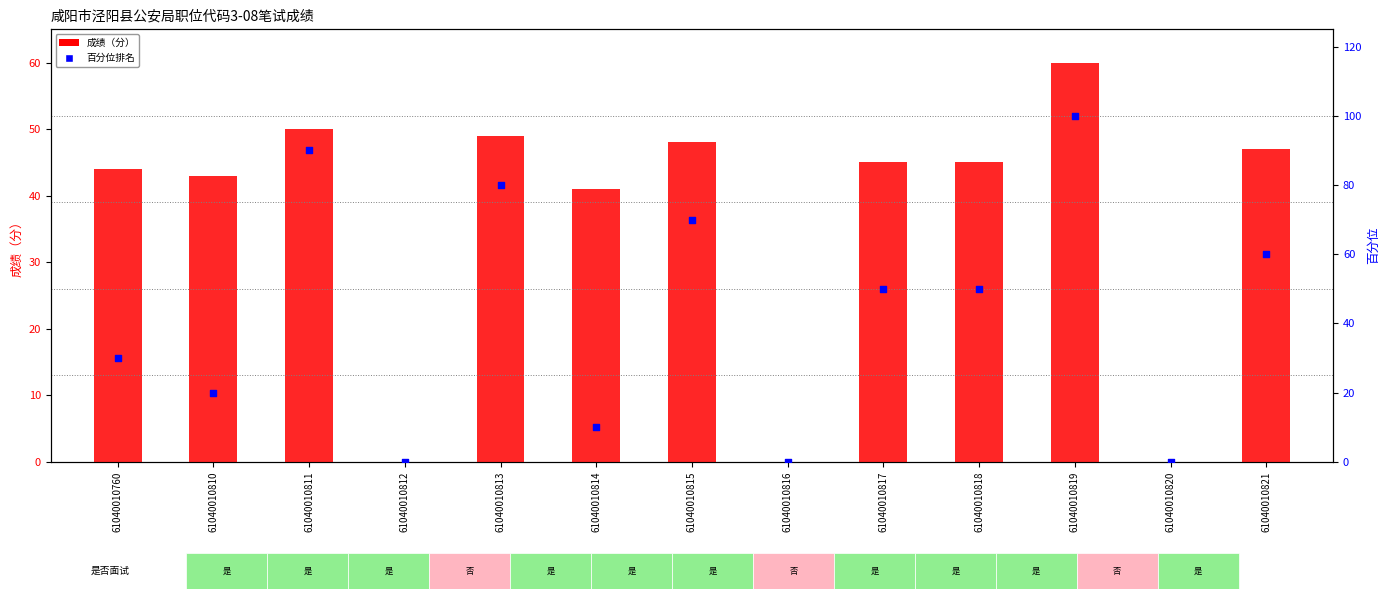

Which series reaches the minimum Y coordinate?

成绩（分）